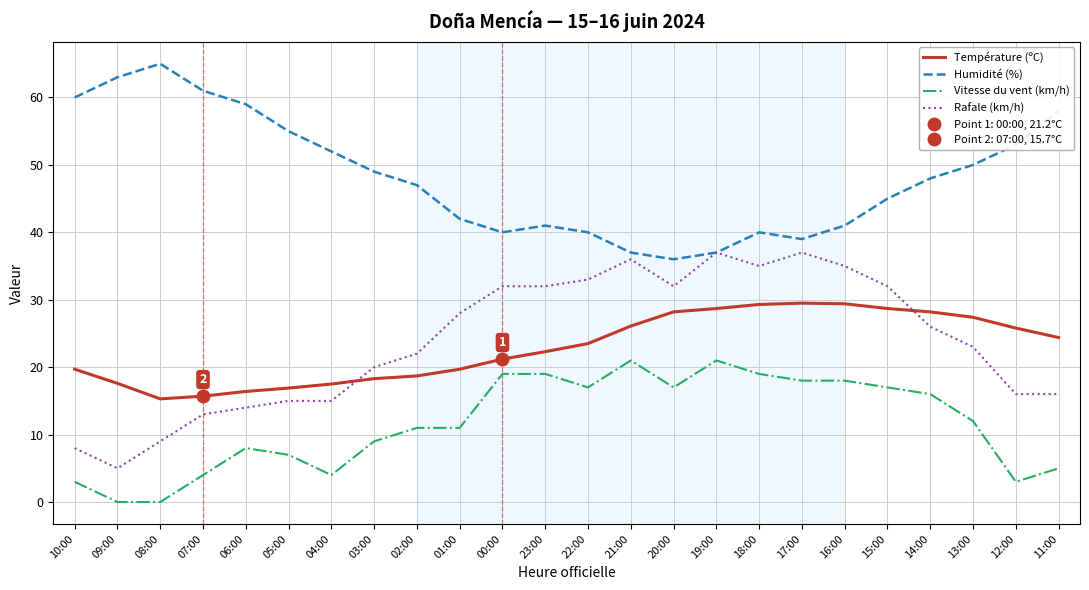

Where is Vitesse du vent (km/h) nearest to the value 10?

03:00